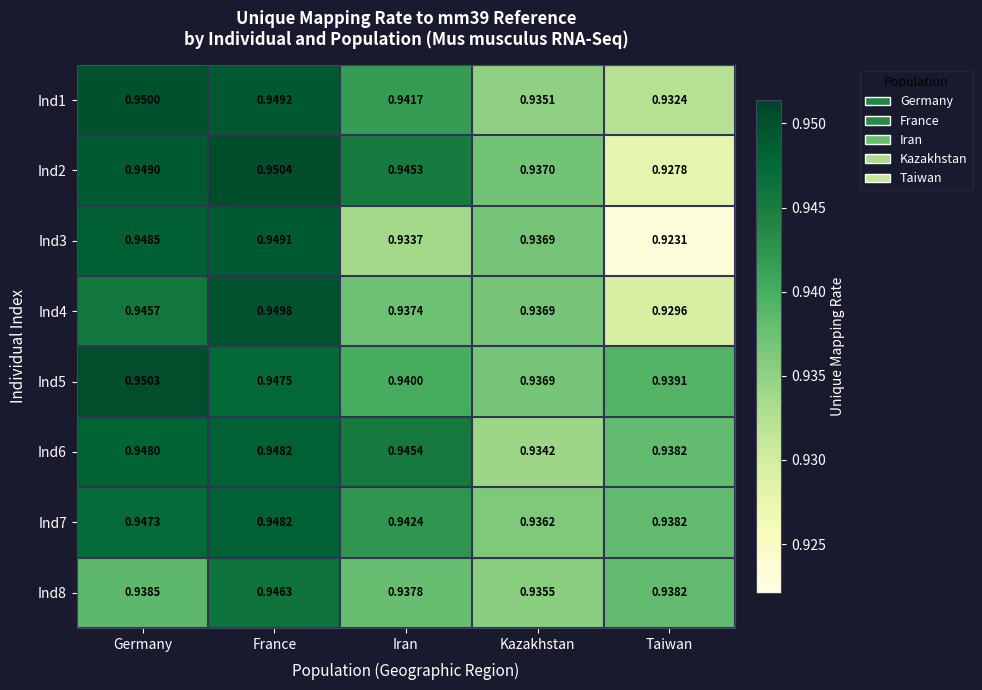

At which label is Ind7 closest to 0?

Kazakhstan